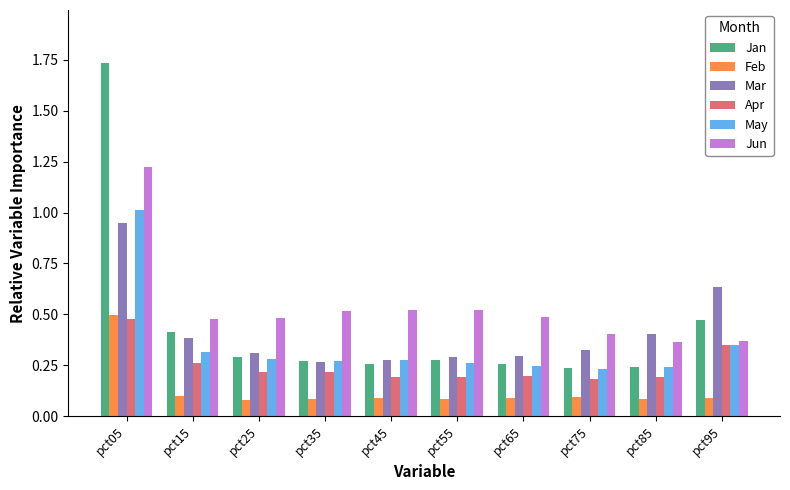

The value of Apr at pct35 is 0.3. True or false?

False